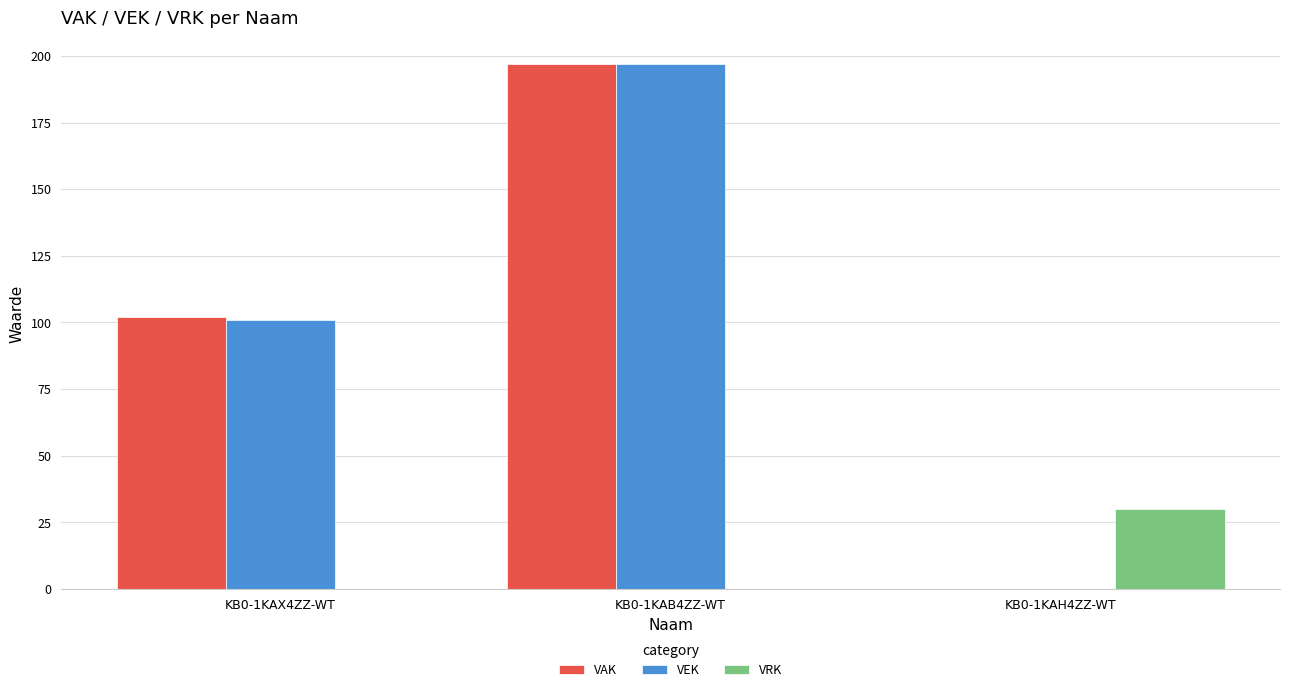

Count the VRK values in the range 0 to 30.

3